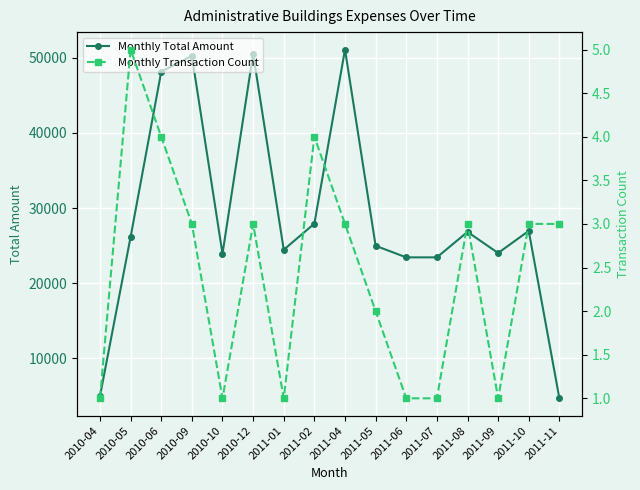

What are all the series names shown in the legend?

Monthly Total Amount, Monthly Transaction Count